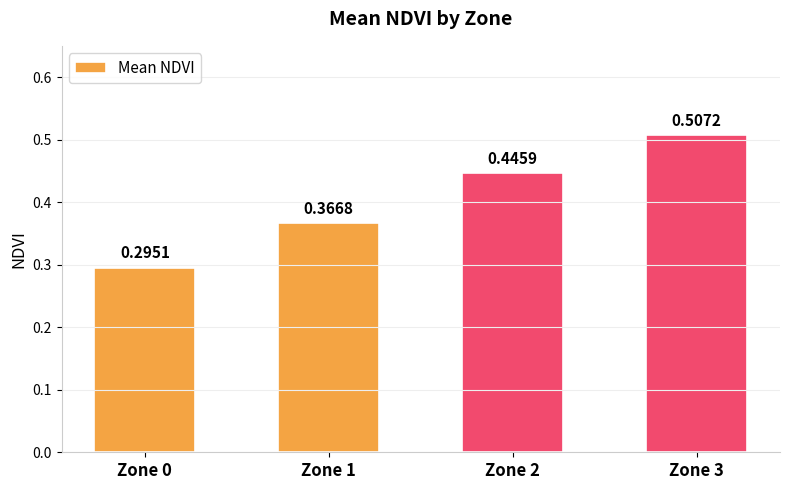

What is the sum of all values?

1.6